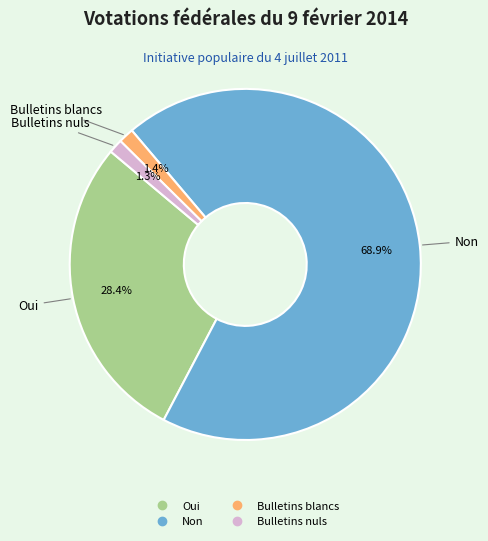

Is there any slice that represents more than half of the pie?

Yes